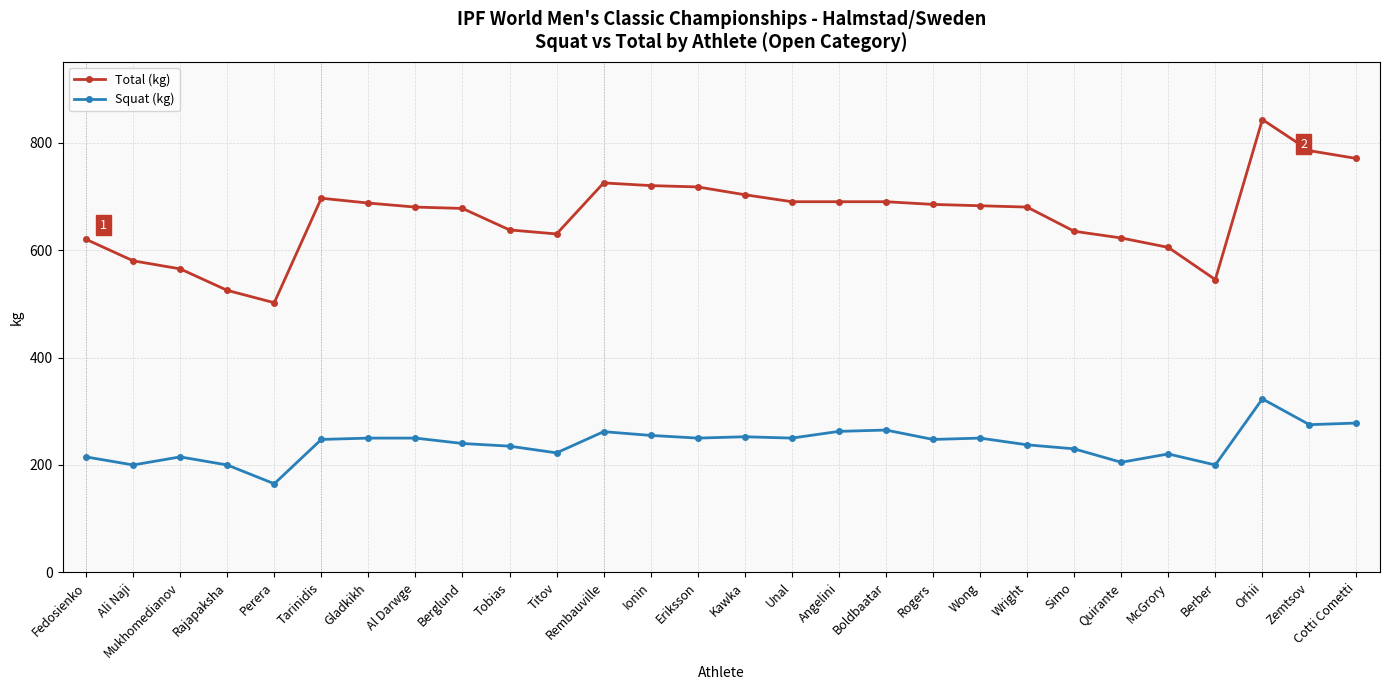

What is the maximum value shown in the chart?

843.0